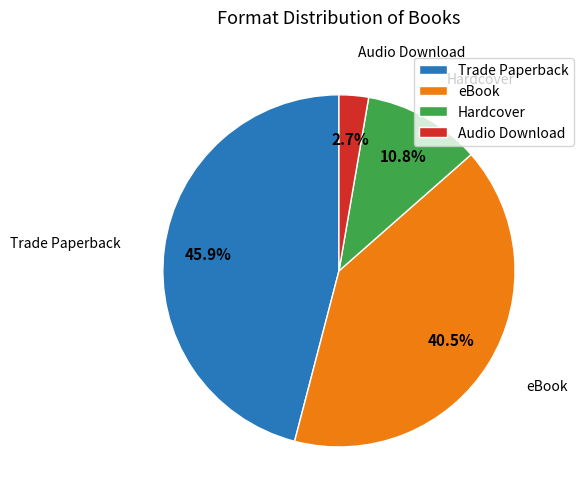

Is it true that Trade Paperback is 32% of the pie?

False